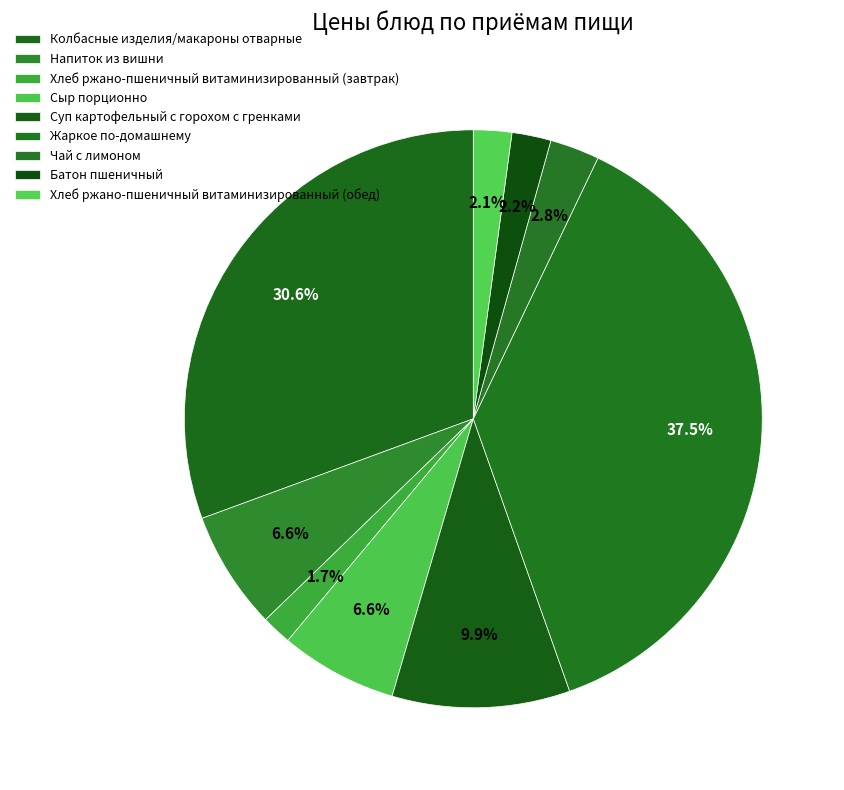

Is it true that Суп картофельный с горохом с гренками is 1% of the pie?

False